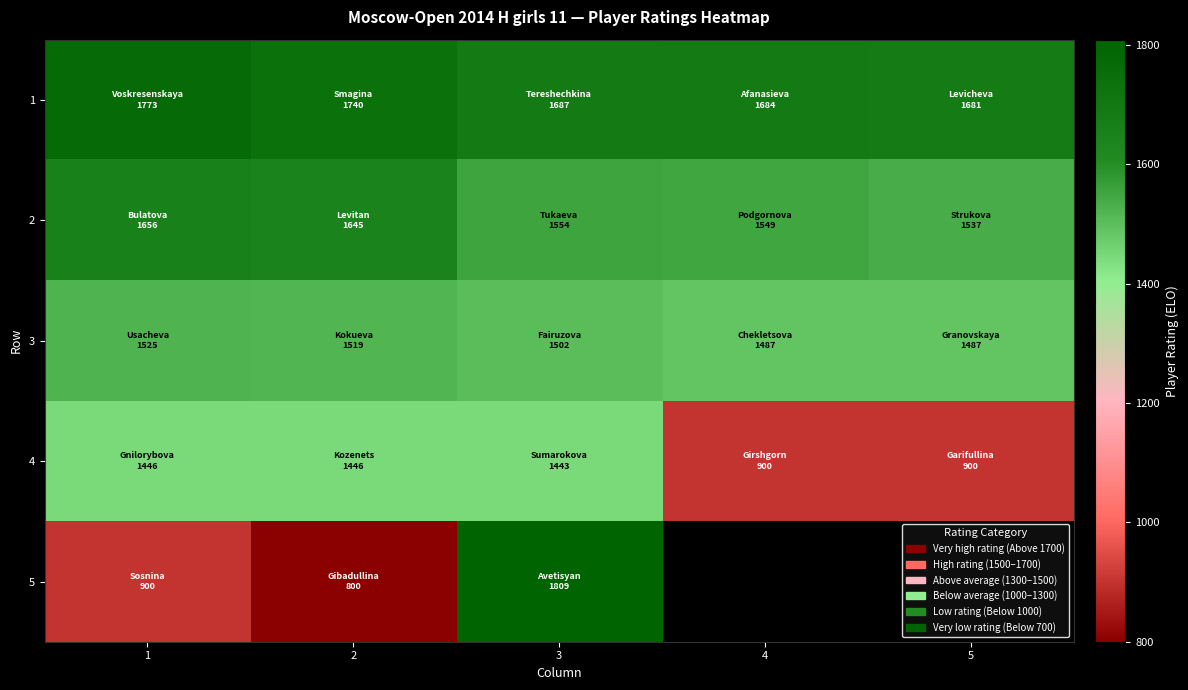

Read the 2 value at 3.

1554.0